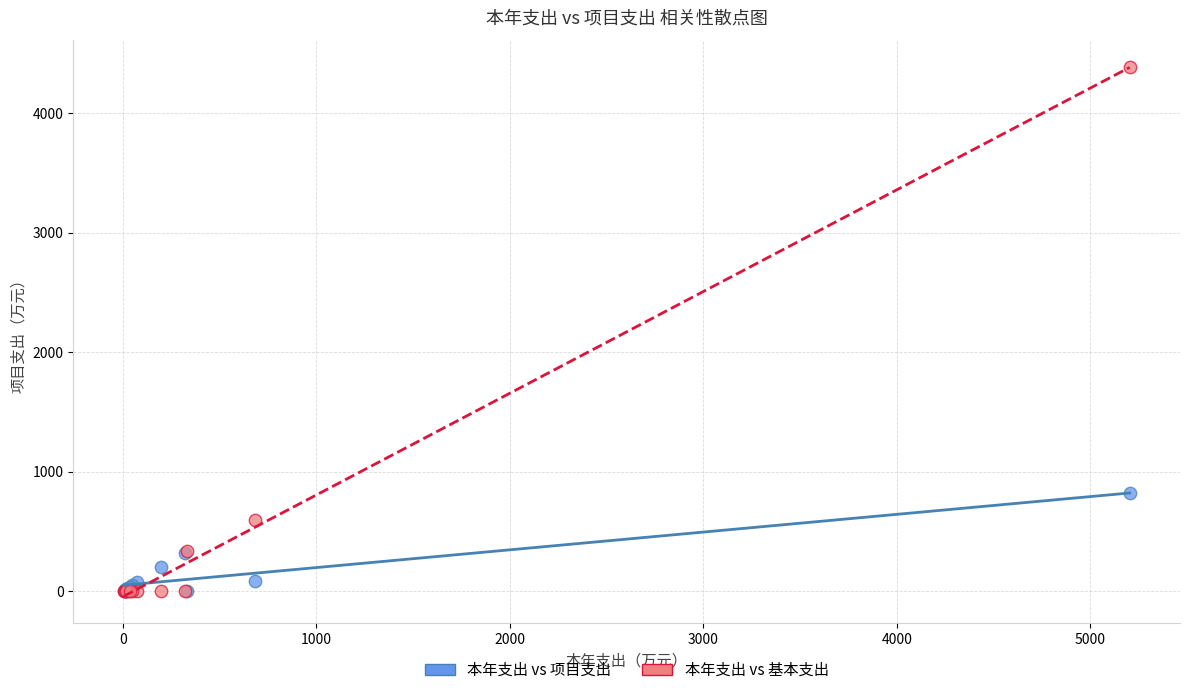

Across all series, what Y value is closest to 2193?

816.6